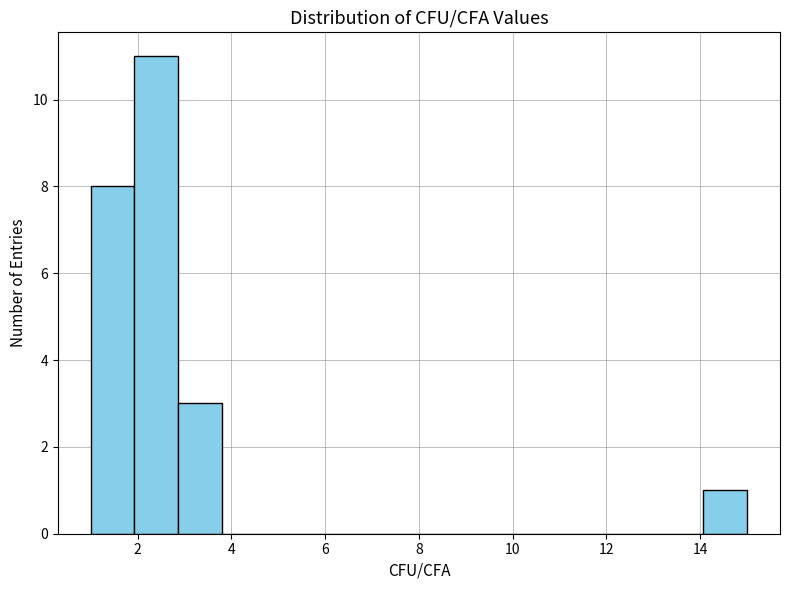

Which range on the x-axis has the tallest bar?

2.0 to 2.8